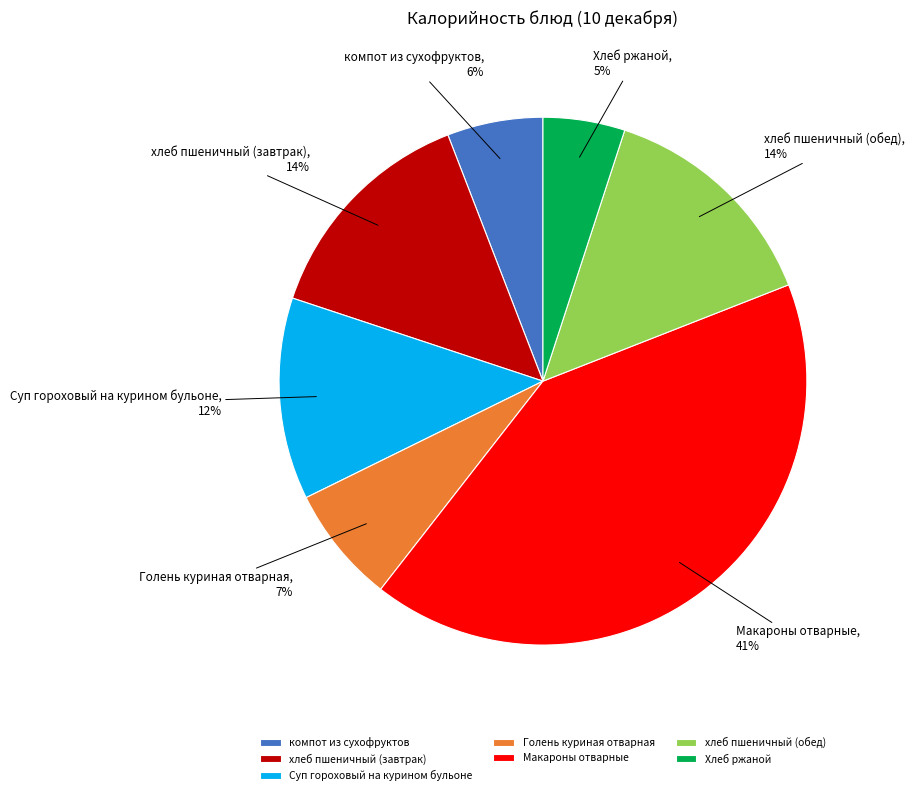

How many segments does this pie chart have?

7